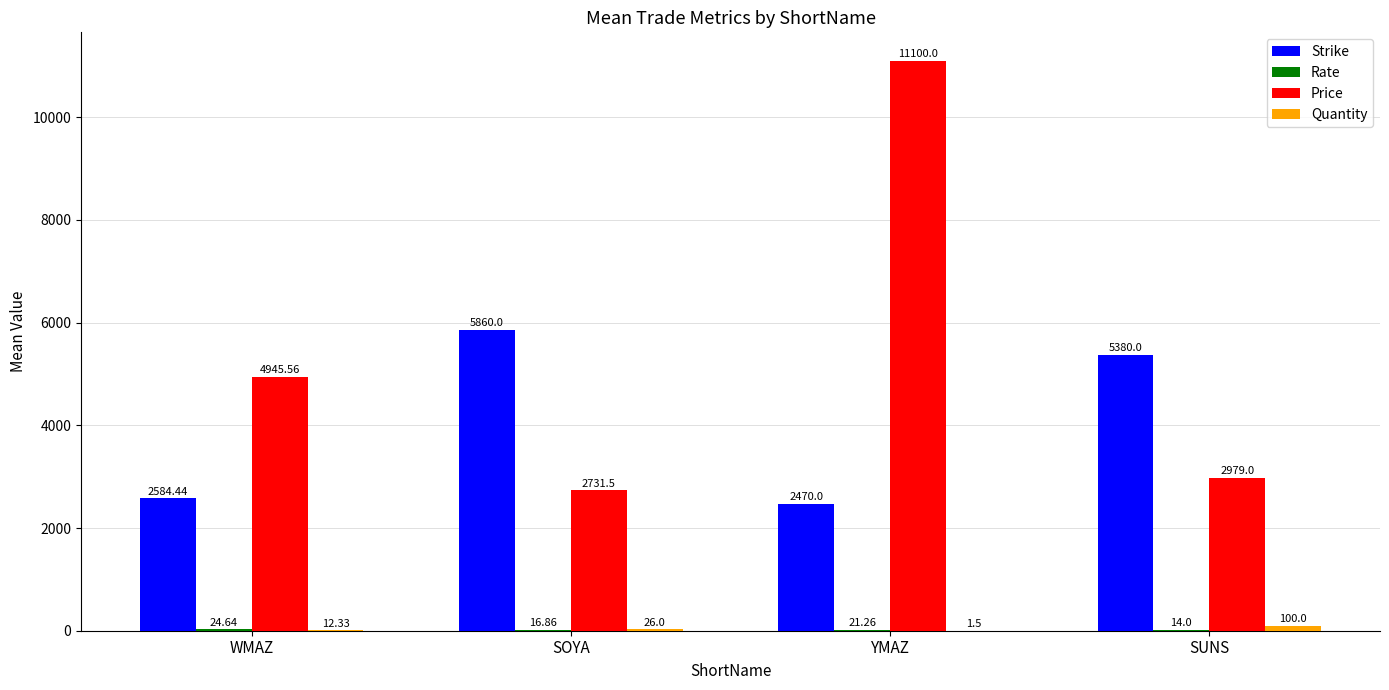

Which category has the highest value across all series?

YMAZ